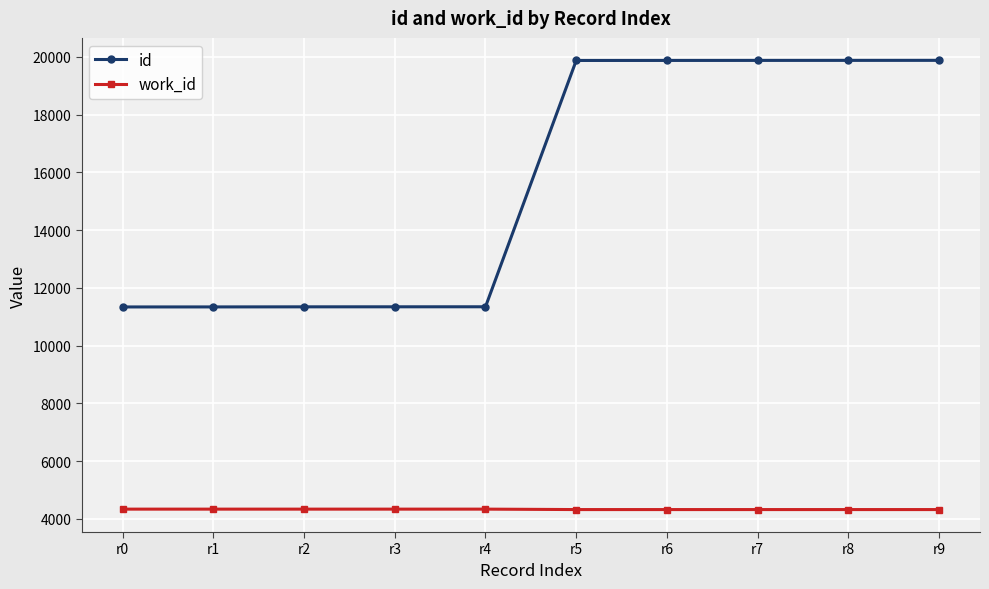

The value of work_id at r2 is 4339. True or false?

True